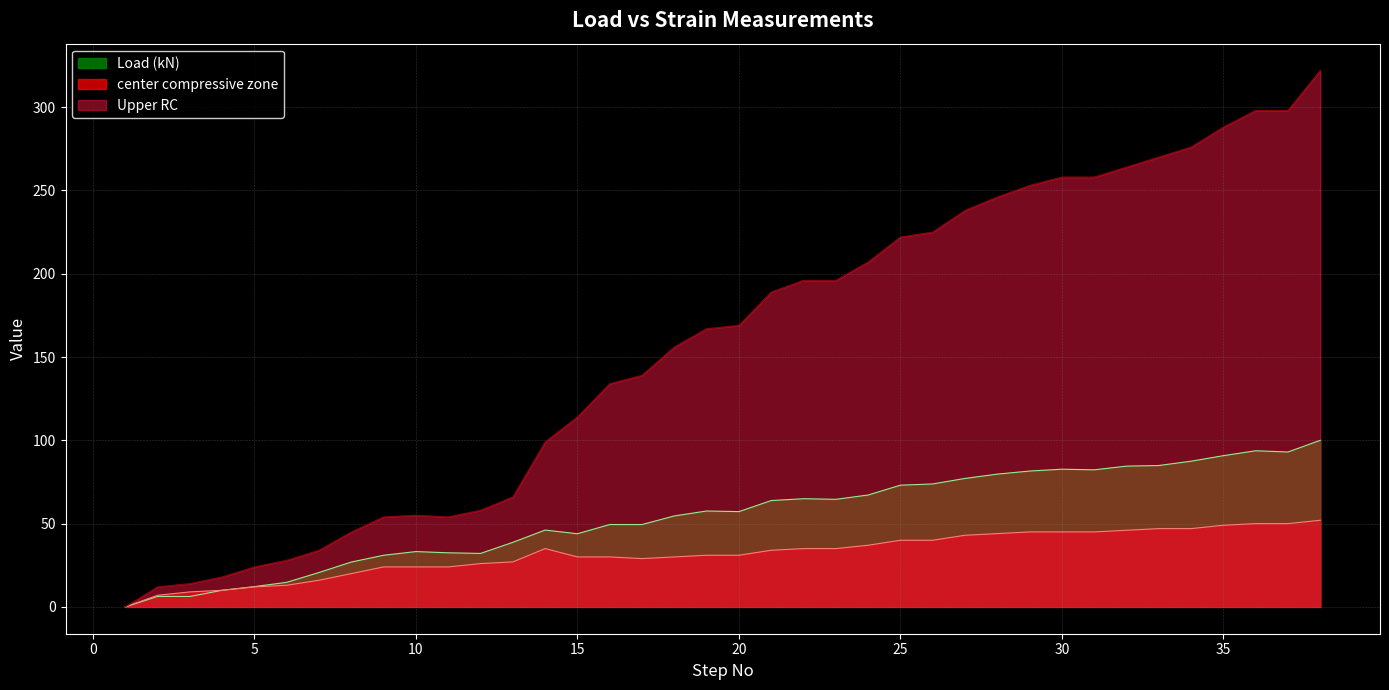

The value of col_5 at 4 is 18.0. True or false?

True